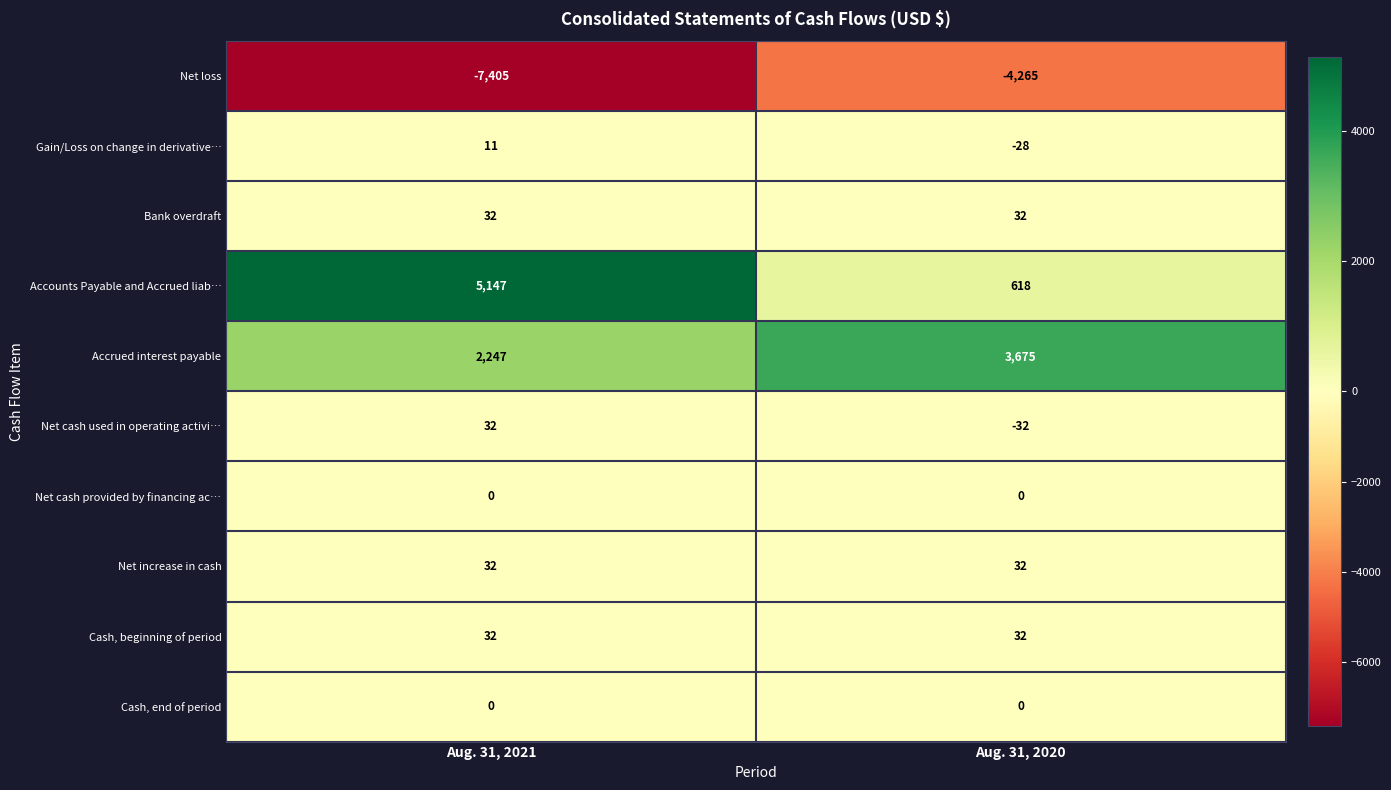

The value of Bank overdraft at Aug. 31, 2020 is 32. True or false?

True